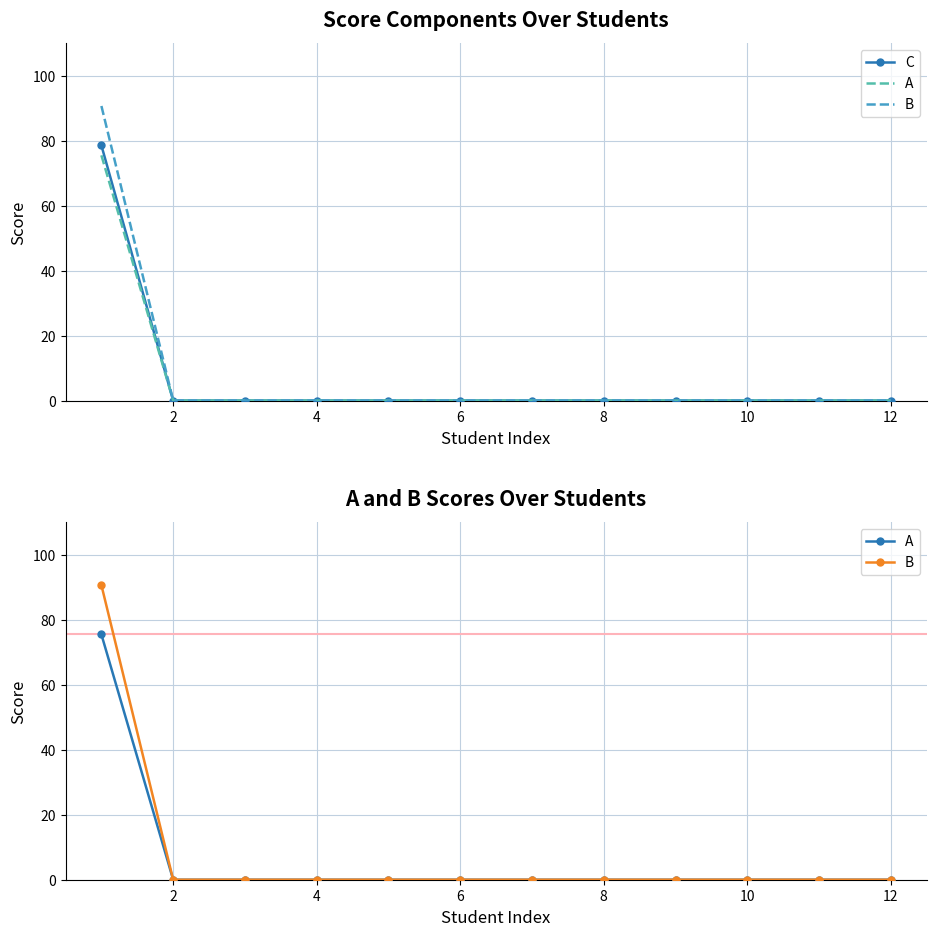

The C series shows -52.9 at 2. True or false?

False